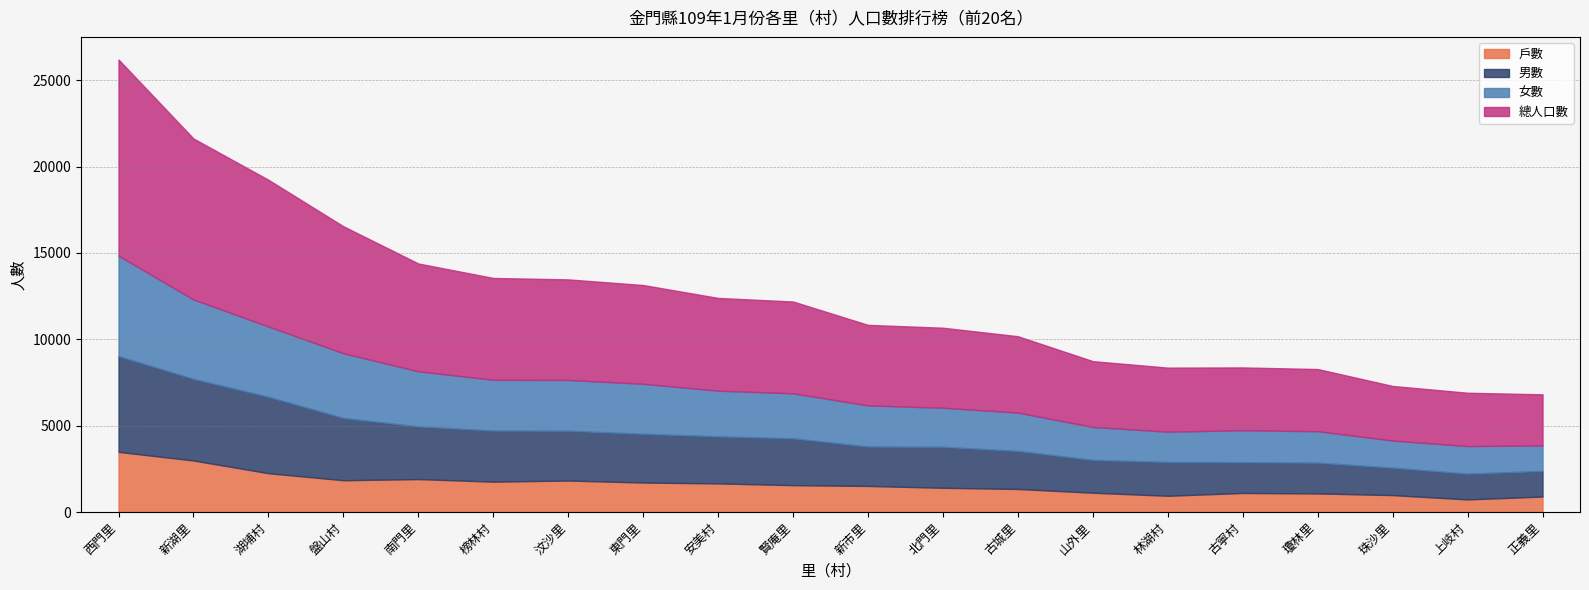

Reading left to right, extract all data points from this chart.

男數: 5544	4726	4426	3605	3051	2960	2883	2823	2725	2713	2282	2376	2204	1901	1958	1783	1783	1590	1492	1486
女數: 5814	4596	4069	3748	3191	2937	2940	2895	2645	2603	2381	2258	2218	1908	1752	1851	1818	1570	1596	1473
戶數: 3484	2983	2248	1840	1906	1758	1823	1707	1656	1556	1510	1402	1334	1117	940	1103	1076	979	729	896
總人口數: 11358	9322	8495	7353	6242	5897	5823	5718	5370	5316	4663	4634	4422	3809	3710	3634	3601	3160	3088	2959